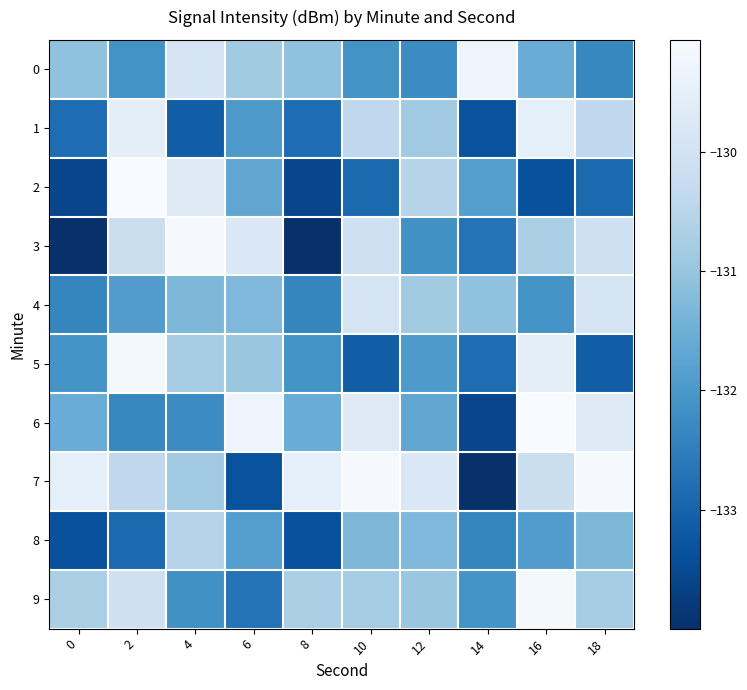

Reading left to right, what are all the values shown in this chart?

0: 0=-131.1	2=-132.1	4=-129.9	6=-130.9	8=-131.1	10=-132.1	12=-132.3	14=-129.3	16=-131.6	18=-132.3
1: 0=-132.8	2=-129.5	4=-133.1	6=-132.0	8=-132.8	10=-130.4	12=-130.9	14=-133.3	16=-129.5	18=-130.4
2: 0=-133.6	2=-129.1	4=-129.7	6=-131.7	8=-133.6	10=-132.9	12=-130.5	14=-131.9	16=-133.4	18=-132.9
3: 0=-134.0	2=-130.1	4=-129.1	6=-129.8	8=-134.0	10=-130.1	12=-132.2	14=-132.7	16=-130.7	18=-130.1
4: 0=-132.4	2=-131.9	4=-131.3	6=-131.3	8=-132.4	10=-129.9	12=-130.9	14=-131.1	16=-132.1	18=-129.9
5: 0=-132.1	2=-129.2	4=-130.8	6=-131.0	8=-132.1	10=-133.1	12=-132.0	14=-132.8	16=-129.5	18=-133.1
6: 0=-131.6	2=-132.3	4=-132.3	6=-129.3	8=-131.6	10=-129.7	12=-131.7	14=-133.6	16=-129.1	18=-129.7
7: 0=-129.5	2=-130.4	4=-130.9	6=-133.3	8=-129.5	10=-129.1	12=-129.8	14=-134.0	16=-130.1	18=-129.1
8: 0=-133.4	2=-132.9	4=-130.5	6=-131.9	8=-133.4	10=-131.3	12=-131.3	14=-132.4	16=-131.9	18=-131.3
9: 0=-130.7	2=-130.1	4=-132.2	6=-132.7	8=-130.7	10=-130.8	12=-131.0	14=-132.1	16=-129.2	18=-130.8